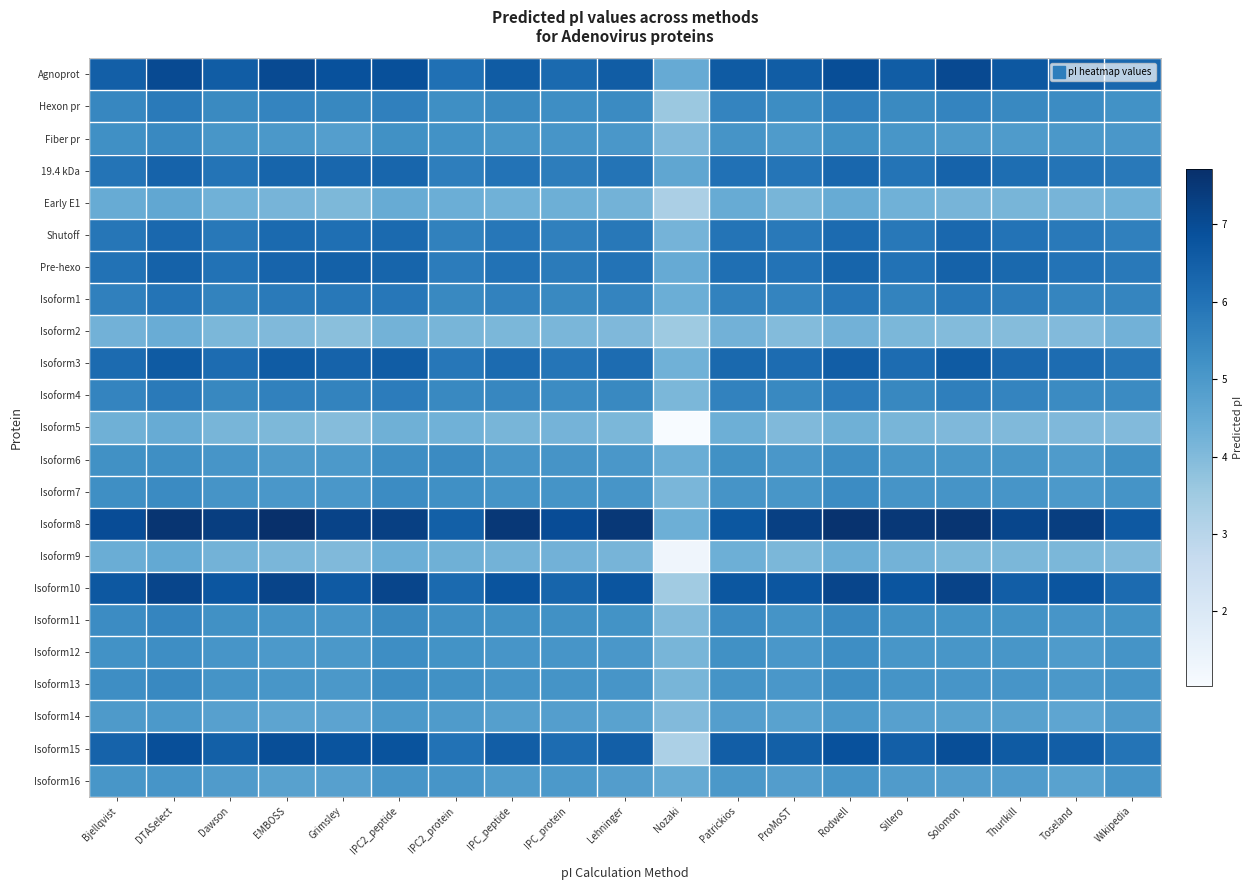

Reading left to right, list all the values displayed in this chart.

Agnoprot: Bjellqvist=6.5	DTASelect=7.0	Dawson=6.5	EMBOSS=7.0	Grimsley=6.9	IPC2_peptide=6.9	IPC2_protein=6.1	IPC_peptide=6.6	IPC_protein=6.2	Lehninger=6.6	Nozaki=4.5	Patrickios=6.6	ProMoST=6.5	Rodwell=6.9	Sillero=6.6	Solomon=7.0	Thurlkill=6.7	Toseland=6.6	Wikipedia=6.3
Hexon pr: Bjellqvist=5.5	DTASelect=5.8	Dawson=5.4	EMBOSS=5.5	Grimsley=5.5	IPC2_peptide=5.7	IPC2_protein=5.3	IPC_peptide=5.4	IPC_protein=5.3	Lehninger=5.4	Nozaki=3.6	Patrickios=5.5	ProMoST=5.3	Rodwell=5.7	Sillero=5.4	Solomon=5.5	Thurlkill=5.4	Toseland=5.4	Wikipedia=5.2
Fiber pr: Bjellqvist=5.3	DTASelect=5.4	Dawson=5.1	EMBOSS=5.0	Grimsley=4.8	IPC2_peptide=5.2	IPC2_protein=5.2	IPC_peptide=5.1	IPC_protein=5.1	Lehninger=5.0	Nozaki=4.1	Patrickios=5.1	ProMoST=4.9	Rodwell=5.2	Sillero=5.1	Solomon=5.0	Thurlkill=4.9	Toseland=5.0	Wikipedia=5.0
19.4 kDa: Bjellqvist=6.0	DTASelect=6.4	Dawson=5.9	EMBOSS=6.4	Grimsley=6.3	IPC2_peptide=6.3	IPC2_protein=5.7	IPC_peptide=6.0	IPC_protein=5.7	Lehninger=5.9	Nozaki=4.6	Patrickios=6.0	ProMoST=5.9	Rodwell=6.3	Sillero=5.9	Solomon=6.4	Thurlkill=6.1	Toseland=5.9	Wikipedia=5.8
Early E1: Bjellqvist=4.4	DTASelect=4.6	Dawson=4.3	EMBOSS=4.2	Grimsley=4.1	IPC2_peptide=4.4	IPC2_protein=4.4	IPC_peptide=4.3	IPC_protein=4.3	Lehninger=4.2	Nozaki=3.3	Patrickios=4.4	ProMoST=4.2	Rodwell=4.4	Sillero=4.3	Solomon=4.2	Thurlkill=4.2	Toseland=4.2	Wikipedia=4.3
Shutoff: Bjellqvist=5.9	DTASelect=6.3	Dawson=5.9	EMBOSS=6.2	Grimsley=6.1	IPC2_peptide=6.2	IPC2_protein=5.6	IPC_peptide=5.9	IPC_protein=5.7	Lehninger=5.8	Nozaki=4.2	Patrickios=5.9	ProMoST=5.8	Rodwell=6.2	Sillero=5.9	Solomon=6.3	Thurlkill=6.0	Toseland=5.8	Wikipedia=5.6
Pre-hexo: Bjellqvist=6.0	DTASelect=6.4	Dawson=6.0	EMBOSS=6.4	Grimsley=6.5	IPC2_peptide=6.3	IPC2_protein=5.7	IPC_peptide=6.0	IPC_protein=5.8	Lehninger=6.0	Nozaki=4.5	Patrickios=6.1	ProMoST=6.0	Rodwell=6.3	Sillero=6.0	Solomon=6.4	Thurlkill=6.2	Toseland=6.0	Wikipedia=5.8
Isoform1: Bjellqvist=5.6	DTASelect=5.9	Dawson=5.6	EMBOSS=5.8	Grimsley=5.8	IPC2_peptide=5.9	IPC2_protein=5.4	IPC_peptide=5.6	IPC_protein=5.4	Lehninger=5.5	Nozaki=4.4	Patrickios=5.6	ProMoST=5.5	Rodwell=5.9	Sillero=5.6	Solomon=5.8	Thurlkill=5.7	Toseland=5.5	Wikipedia=5.5
Isoform2: Bjellqvist=4.3	DTASelect=4.4	Dawson=4.1	EMBOSS=4.0	Grimsley=3.9	IPC2_peptide=4.2	IPC2_protein=4.2	IPC_peptide=4.1	IPC_protein=4.1	Lehninger=4.0	Nozaki=3.5	Patrickios=4.3	ProMoST=4.0	Rodwell=4.3	Sillero=4.1	Solomon=4.0	Thurlkill=3.9	Toseland=4.0	Wikipedia=4.3
Isoform3: Bjellqvist=6.2	DTASelect=6.6	Dawson=6.2	EMBOSS=6.6	Grimsley=6.4	IPC2_peptide=6.5	IPC2_protein=5.9	IPC_peptide=6.2	IPC_protein=5.9	Lehninger=6.2	Nozaki=4.3	Patrickios=6.2	ProMoST=6.2	Rodwell=6.5	Sillero=6.2	Solomon=6.6	Thurlkill=6.3	Toseland=6.2	Wikipedia=5.9
Isoform4: Bjellqvist=5.5	DTASelect=5.8	Dawson=5.5	EMBOSS=5.6	Grimsley=5.6	IPC2_peptide=5.8	IPC2_protein=5.4	IPC_peptide=5.5	IPC_protein=5.4	Lehninger=5.4	Nozaki=4.1	Patrickios=5.6	ProMoST=5.4	Rodwell=5.8	Sillero=5.5	Solomon=5.7	Thurlkill=5.5	Toseland=5.4	Wikipedia=5.4
Isoform5: Bjellqvist=4.3	DTASelect=4.4	Dawson=4.2	EMBOSS=4.1	Grimsley=3.9	IPC2_peptide=4.3	IPC2_protein=4.3	IPC_peptide=4.2	IPC_protein=4.2	Lehninger=4.1	Nozaki=1.0	Patrickios=4.3	ProMoST=4.0	Rodwell=4.3	Sillero=4.2	Solomon=4.1	Thurlkill=4.0	Toseland=4.1	Wikipedia=4.0
Isoform6: Bjellqvist=5.2	DTASelect=5.3	Dawson=5.1	EMBOSS=5.0	Grimsley=5.0	IPC2_peptide=5.3	IPC2_protein=5.4	IPC_peptide=5.1	IPC_protein=5.1	Lehninger=5.0	Nozaki=4.4	Patrickios=5.2	ProMoST=5.0	Rodwell=5.3	Sillero=5.1	Solomon=5.1	Thurlkill=5.1	Toseland=4.9	Wikipedia=5.2
Isoform7: Bjellqvist=5.3	DTASelect=5.4	Dawson=5.1	EMBOSS=5.0	Grimsley=5.0	IPC2_peptide=5.3	IPC2_protein=5.3	IPC_peptide=5.1	IPC_protein=5.1	Lehninger=5.1	Nozaki=4.1	Patrickios=5.1	ProMoST=5.1	Rodwell=5.3	Sillero=5.1	Solomon=5.1	Thurlkill=5.1	Toseland=5.0	Wikipedia=5.2
Isoform8: Bjellqvist=7.0	DTASelect=7.6	Dawson=7.3	EMBOSS=7.7	Grimsley=7.2	IPC2_peptide=7.3	IPC2_protein=6.5	IPC_peptide=7.5	IPC_protein=7.0	Lehninger=7.5	Nozaki=4.3	Patrickios=6.7	ProMoST=7.3	Rodwell=7.6	Sillero=7.5	Solomon=7.6	Thurlkill=7.1	Toseland=7.3	Wikipedia=6.7
Isoform9: Bjellqvist=4.4	DTASelect=4.5	Dawson=4.2	EMBOSS=4.1	Grimsley=4.0	IPC2_peptide=4.4	IPC2_protein=4.3	IPC_peptide=4.2	IPC_protein=4.3	Lehninger=4.2	Nozaki=1.3	Patrickios=4.3	ProMoST=4.1	Rodwell=4.4	Sillero=4.2	Solomon=4.1	Thurlkill=4.1	Toseland=4.1	Wikipedia=4.0
Isoform10: Bjellqvist=6.7	DTASelect=7.2	Dawson=6.8	EMBOSS=7.2	Grimsley=6.6	IPC2_peptide=7.2	IPC2_protein=6.2	IPC_peptide=6.8	IPC_protein=6.4	Lehninger=6.8	Nozaki=3.5	Patrickios=6.7	ProMoST=6.8	Rodwell=7.2	Sillero=6.8	Solomon=7.2	Thurlkill=6.5	Toseland=6.8	Wikipedia=6.2
Isoform11: Bjellqvist=5.3	DTASelect=5.5	Dawson=5.2	EMBOSS=5.2	Grimsley=5.1	IPC2_peptide=5.4	IPC2_protein=5.3	IPC_peptide=5.2	IPC_protein=5.2	Lehninger=5.2	Nozaki=4.0	Patrickios=5.4	ProMoST=5.1	Rodwell=5.4	Sillero=5.2	Solomon=5.2	Thurlkill=5.2	Toseland=5.1	Wikipedia=5.2
Isoform12: Bjellqvist=5.2	DTASelect=5.3	Dawson=5.1	EMBOSS=5.0	Grimsley=5.0	IPC2_peptide=5.3	IPC2_protein=5.2	IPC_peptide=5.1	IPC_protein=5.1	Lehninger=5.0	Nozaki=4.2	Patrickios=5.2	ProMoST=5.0	Rodwell=5.3	Sillero=5.1	Solomon=5.1	Thurlkill=5.1	Toseland=4.9	Wikipedia=5.1
Isoform13: Bjellqvist=5.3	DTASelect=5.4	Dawson=5.1	EMBOSS=5.1	Grimsley=5.0	IPC2_peptide=5.3	IPC2_protein=5.2	IPC_peptide=5.1	IPC_protein=5.1	Lehninger=5.1	Nozaki=4.2	Patrickios=5.1	ProMoST=5.1	Rodwell=5.3	Sillero=5.1	Solomon=5.1	Thurlkill=5.1	Toseland=5.0	Wikipedia=5.1
Isoform14: Bjellqvist=5.0	DTASelect=5.0	Dawson=4.8	EMBOSS=4.7	Grimsley=4.7	IPC2_peptide=5.0	IPC2_protein=4.9	IPC_peptide=4.8	IPC_protein=4.8	Lehninger=4.7	Nozaki=4.0	Patrickios=4.8	ProMoST=4.7	Rodwell=5.0	Sillero=4.8	Solomon=4.7	Thurlkill=4.8	Toseland=4.6	Wikipedia=4.9
Isoform15: Bjellqvist=6.4	DTASelect=6.9	Dawson=6.5	EMBOSS=7.0	Grimsley=6.8	IPC2_peptide=6.8	IPC2_protein=6.0	IPC_peptide=6.5	IPC_protein=6.2	Lehninger=6.5	Nozaki=3.2	Patrickios=6.5	ProMoST=6.5	Rodwell=6.9	Sillero=6.5	Solomon=7.0	Thurlkill=6.6	Toseland=6.5	Wikipedia=6.0
Isoform16: Bjellqvist=5.1	DTASelect=5.1	Dawson=4.9	EMBOSS=4.8	Grimsley=4.8	IPC2_peptide=5.1	IPC2_protein=5.1	IPC_peptide=4.9	IPC_protein=5.0	Lehninger=4.9	Nozaki=4.5	Patrickios=5.0	ProMoST=4.9	Rodwell=5.1	Sillero=4.9	Solomon=4.9	Thurlkill=4.9	Toseland=4.7	Wikipedia=5.1